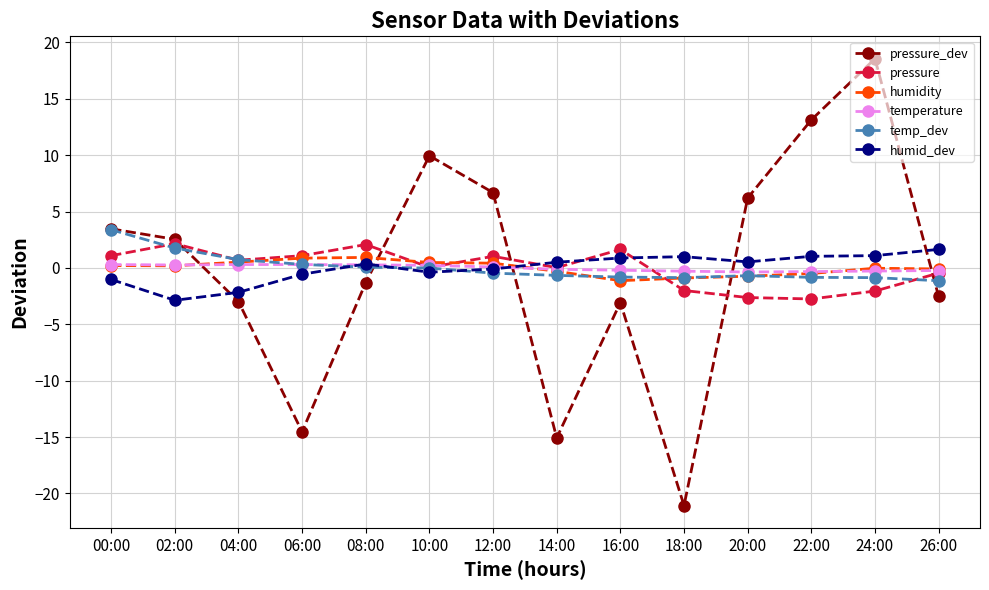

What is the sum of the humidity values at 08:00 and 20:00?

0.2